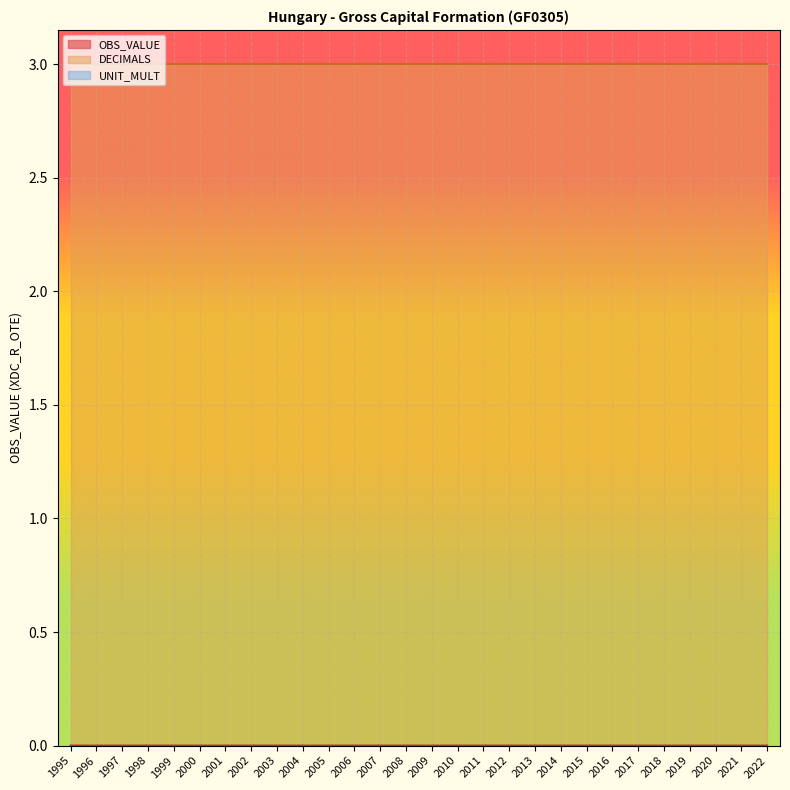

At which category is the sum across all series the highest?

2002